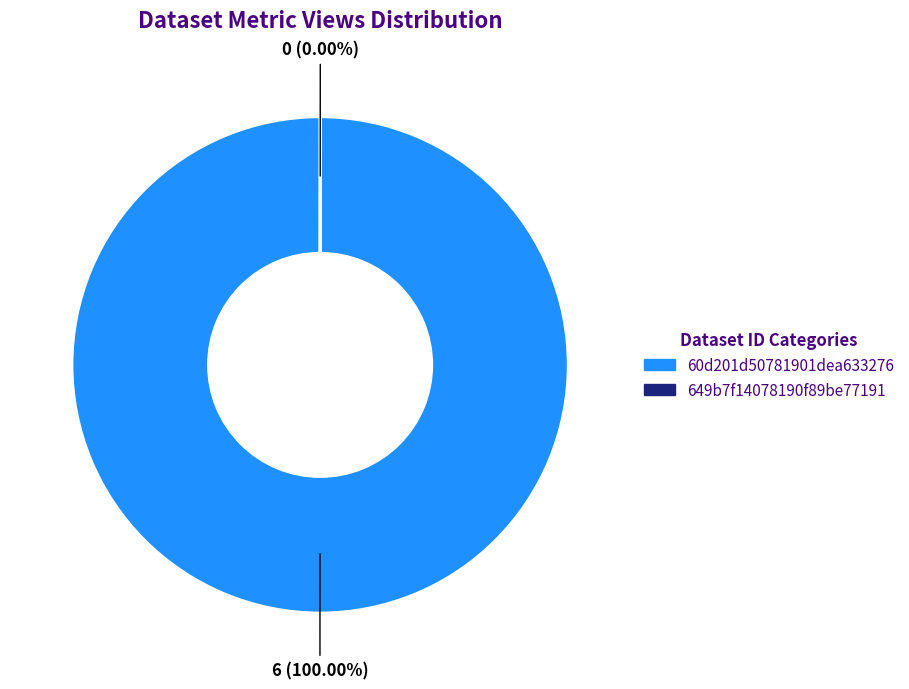

To the nearest percent, what is the average slice percentage?

50%